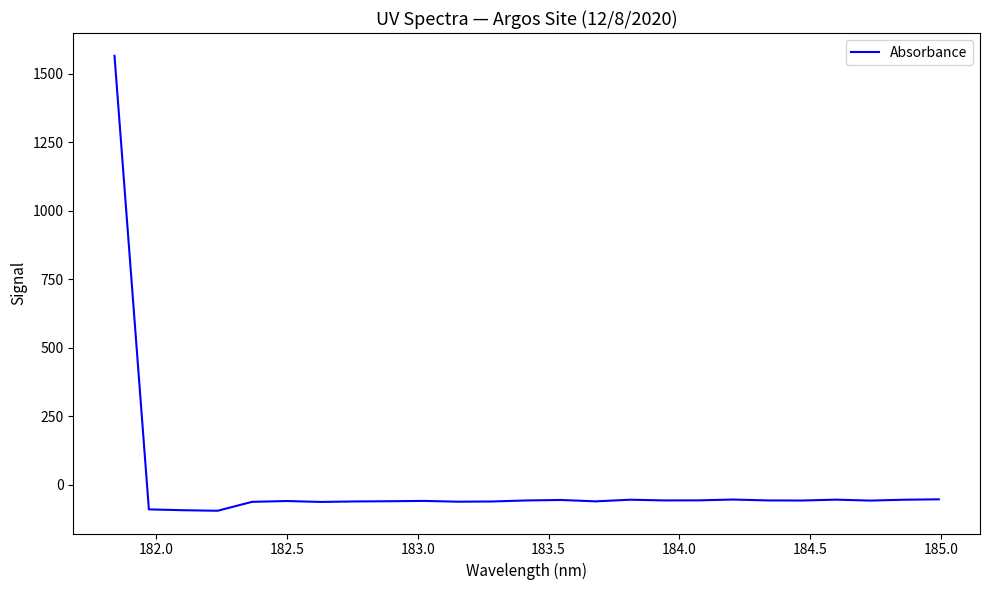

What is the maximum value shown in the chart?

1565.0